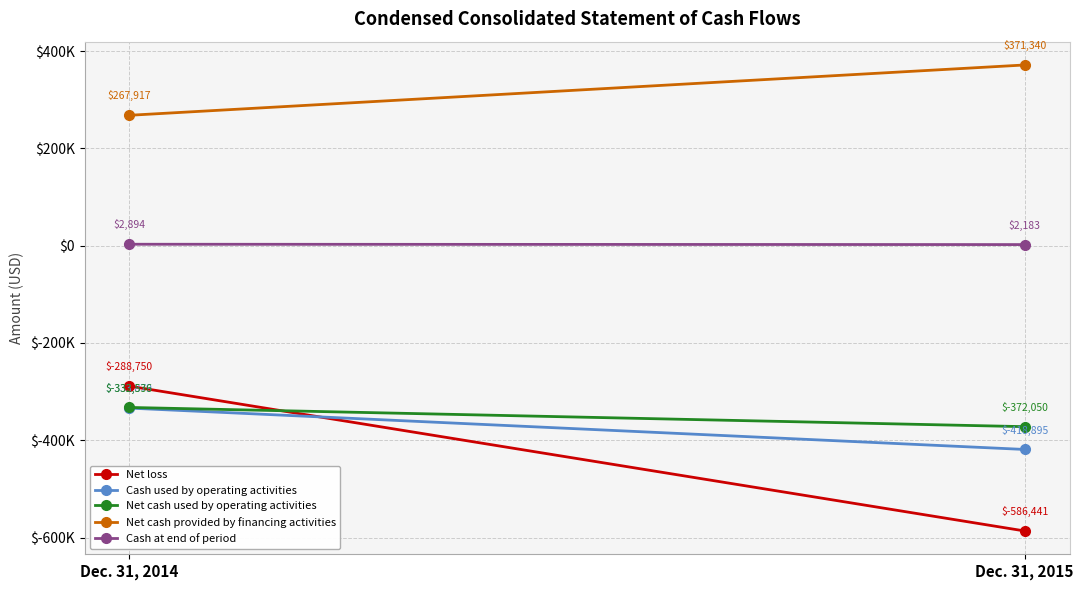

What is the sum of the Net cash provided by financing activities values at Dec. 31, 2014 and Dec. 31, 2015?

639257